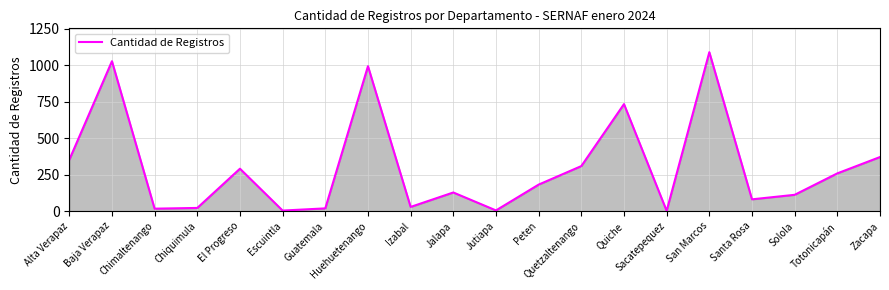

Is it true that the value at San Marcos is 1848?

False